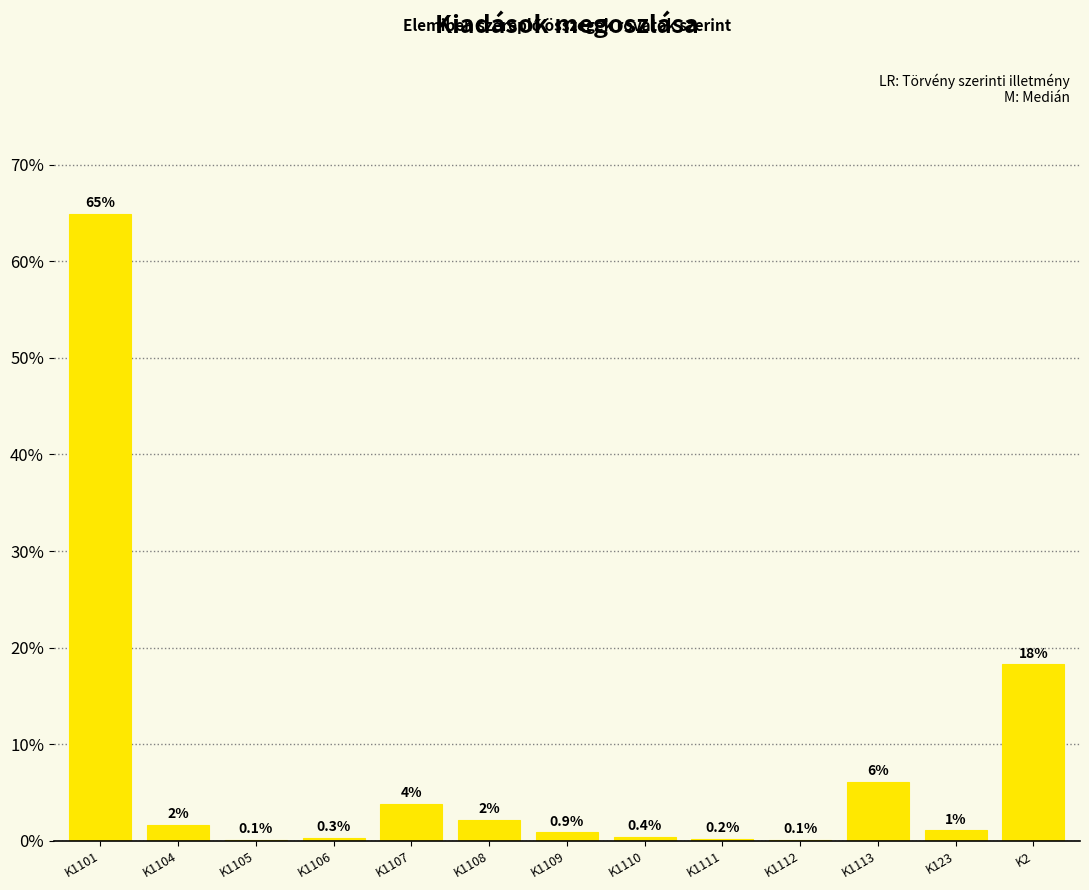

What is the maximum value shown in the chart?

64.9